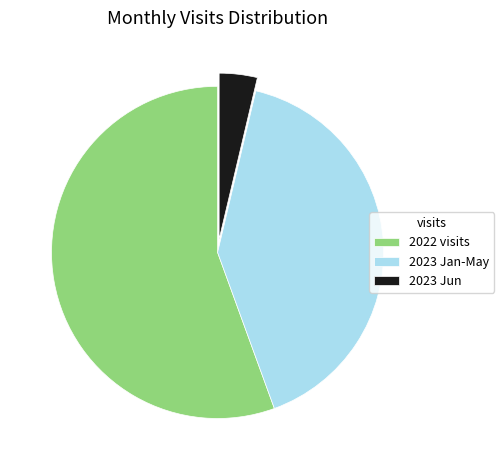

Rank the categories by value from lowest to highest.

2023 Jun, 2023 Jan-May, 2022 visits